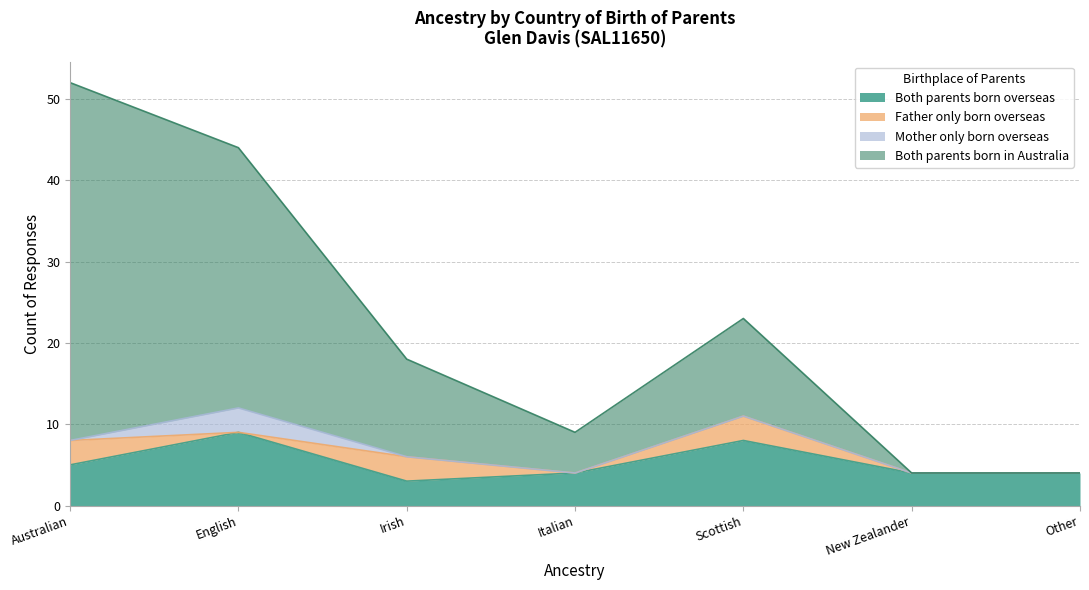

Where is Both parents born overseas nearest to the value 6?

Australian